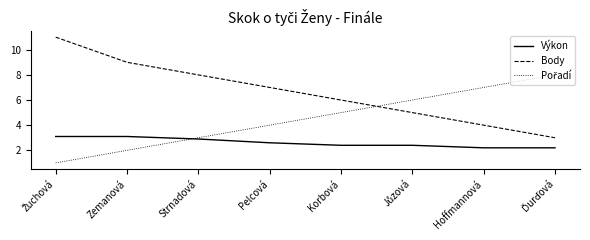

What is the total value across all series at Korbová?

13.4